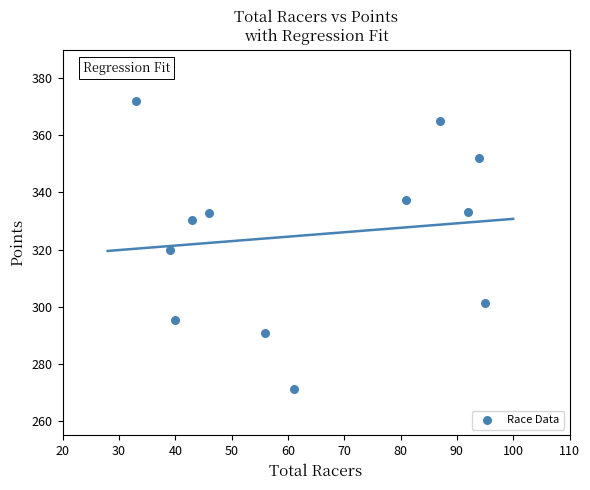

What is the range of Y values (max minus min)?

100.9